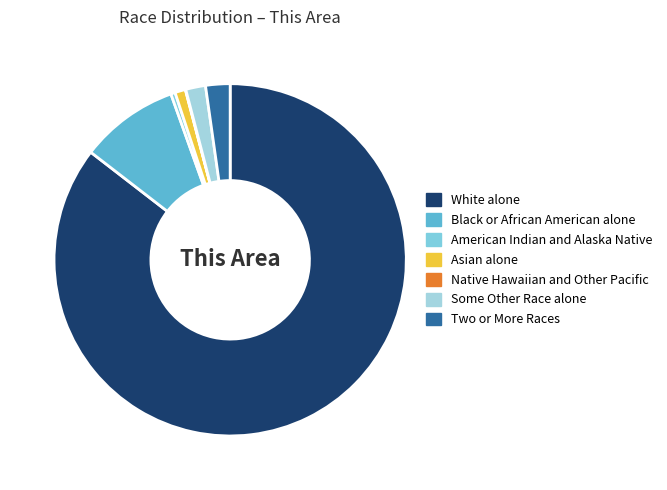

What is the smallest slice in the pie chart?

Native Hawaiian and Other Pacific